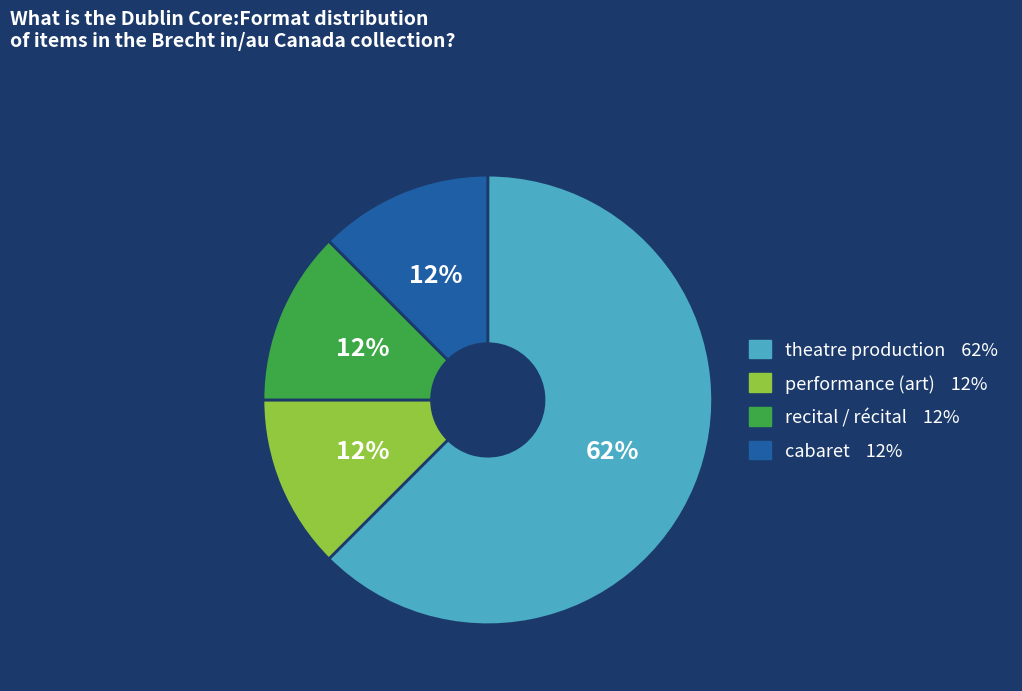

To the nearest percent, what is the average slice percentage?

25%